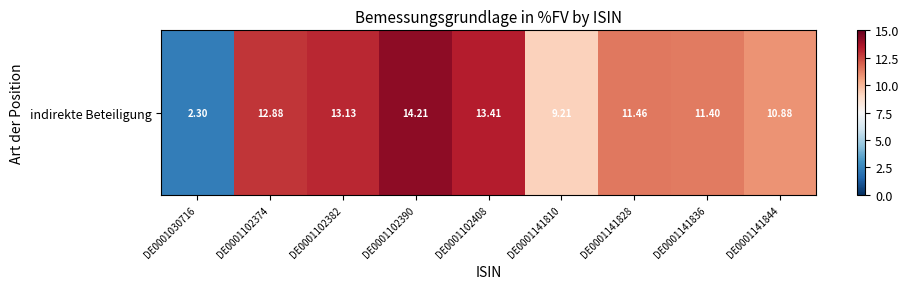

Reading left to right, what are all the values shown in this chart?

2.3	12.9	13.1	14.2	13.4	9.2	11.5	11.4	10.9